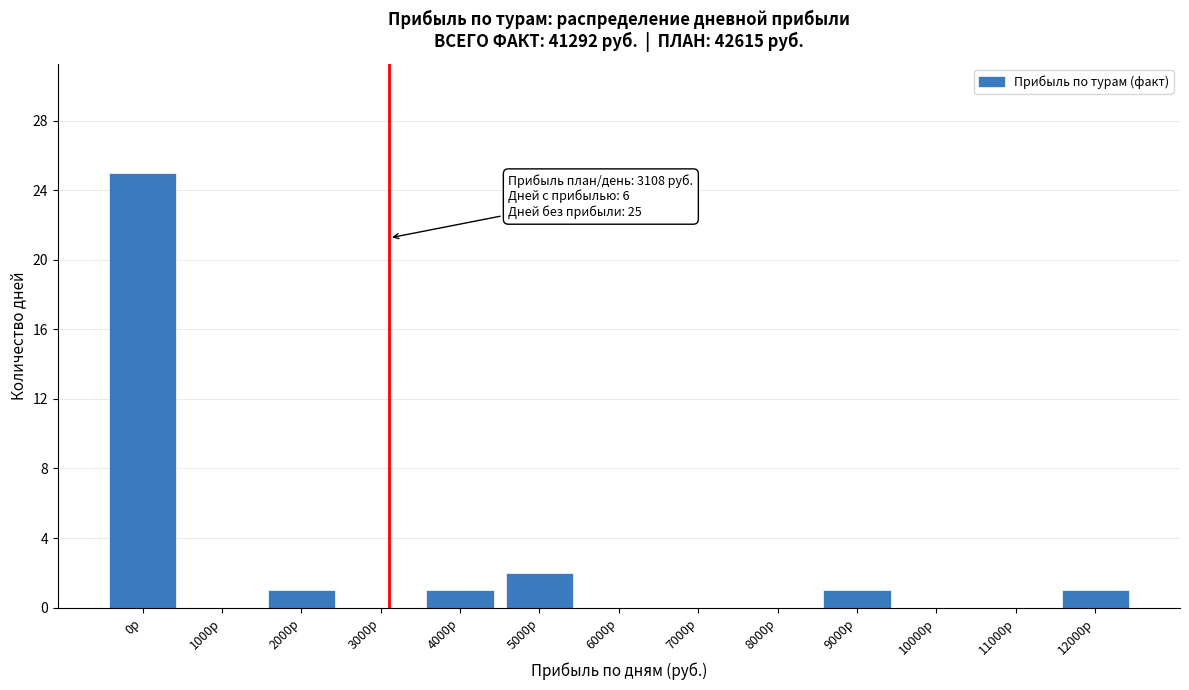

What is the greatest value displayed?

25